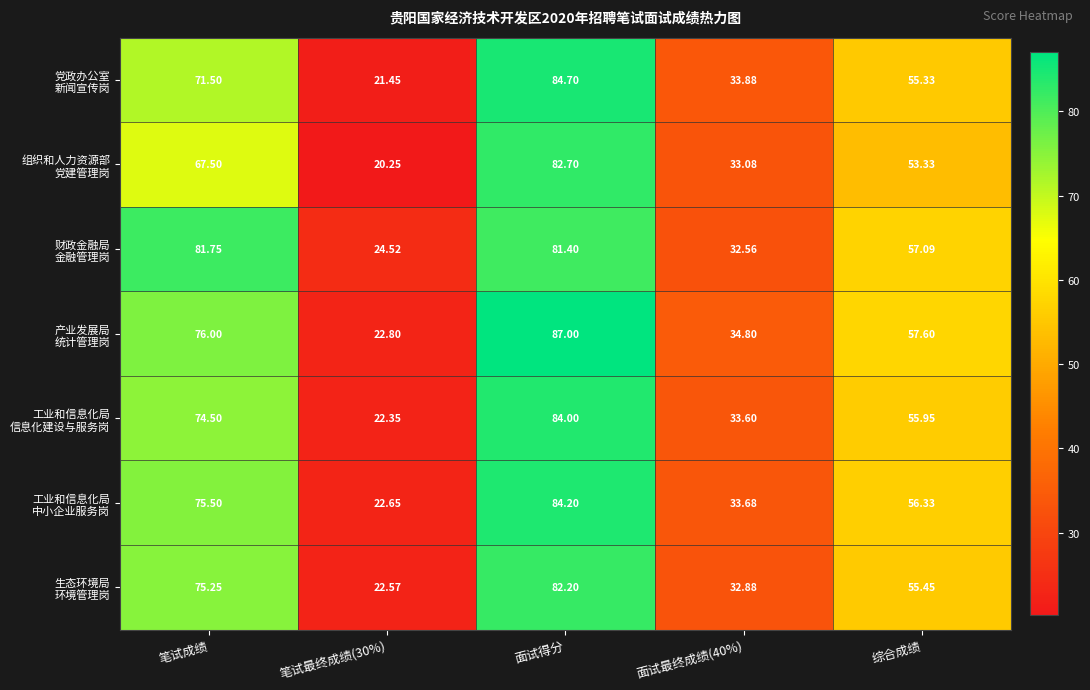

How many data points does each series have?

5